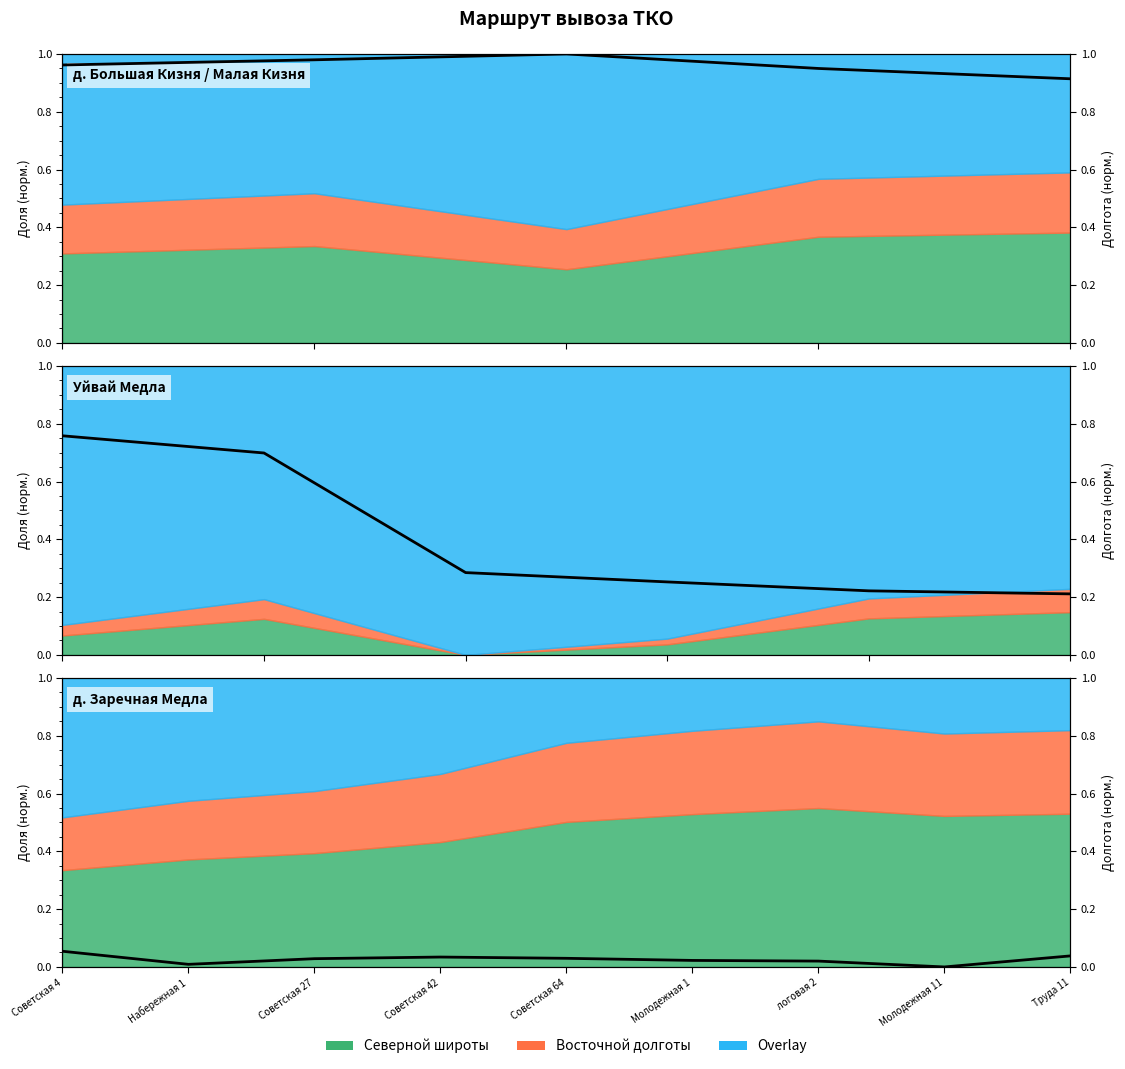

What position from the left is Советская 4?

1